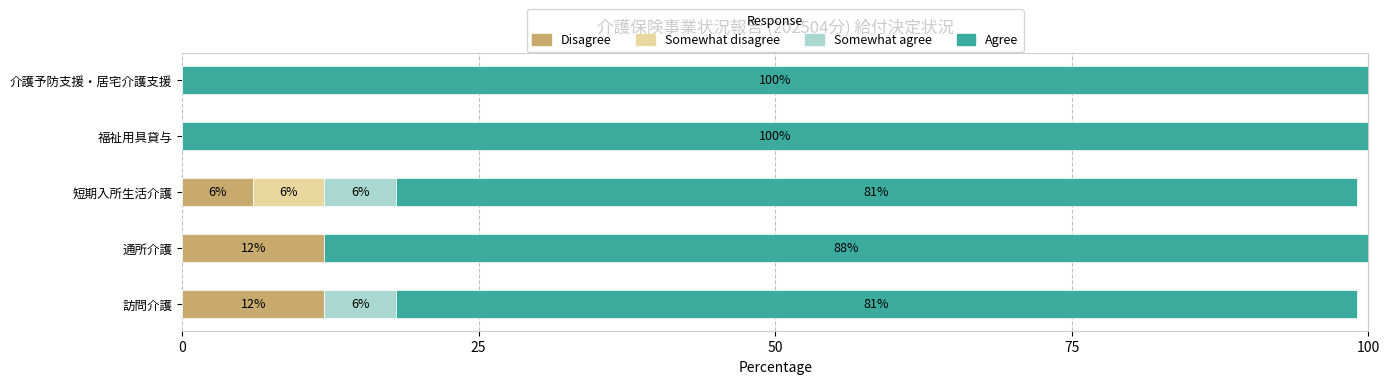

What is the total value across all series at 介護予防支援・居宅介護支援?

100